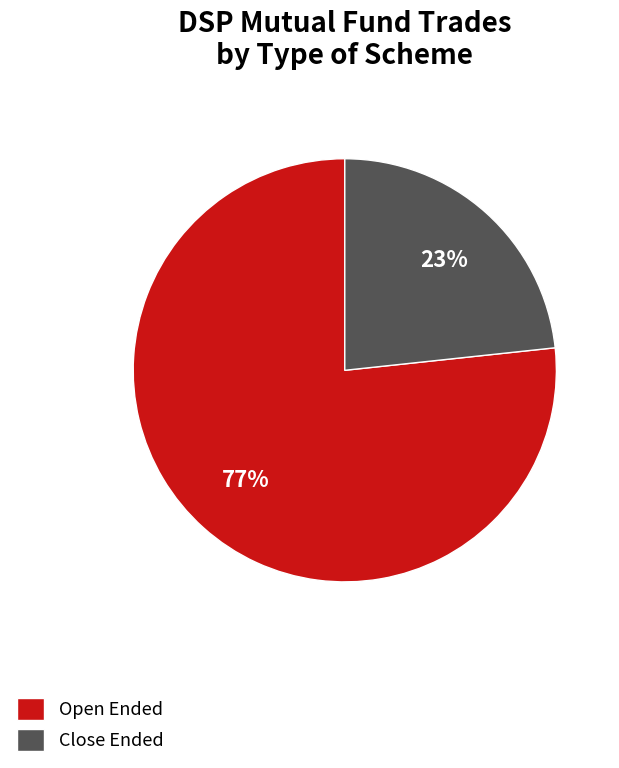

Between Close Ended and Open Ended, which is larger?

Open Ended